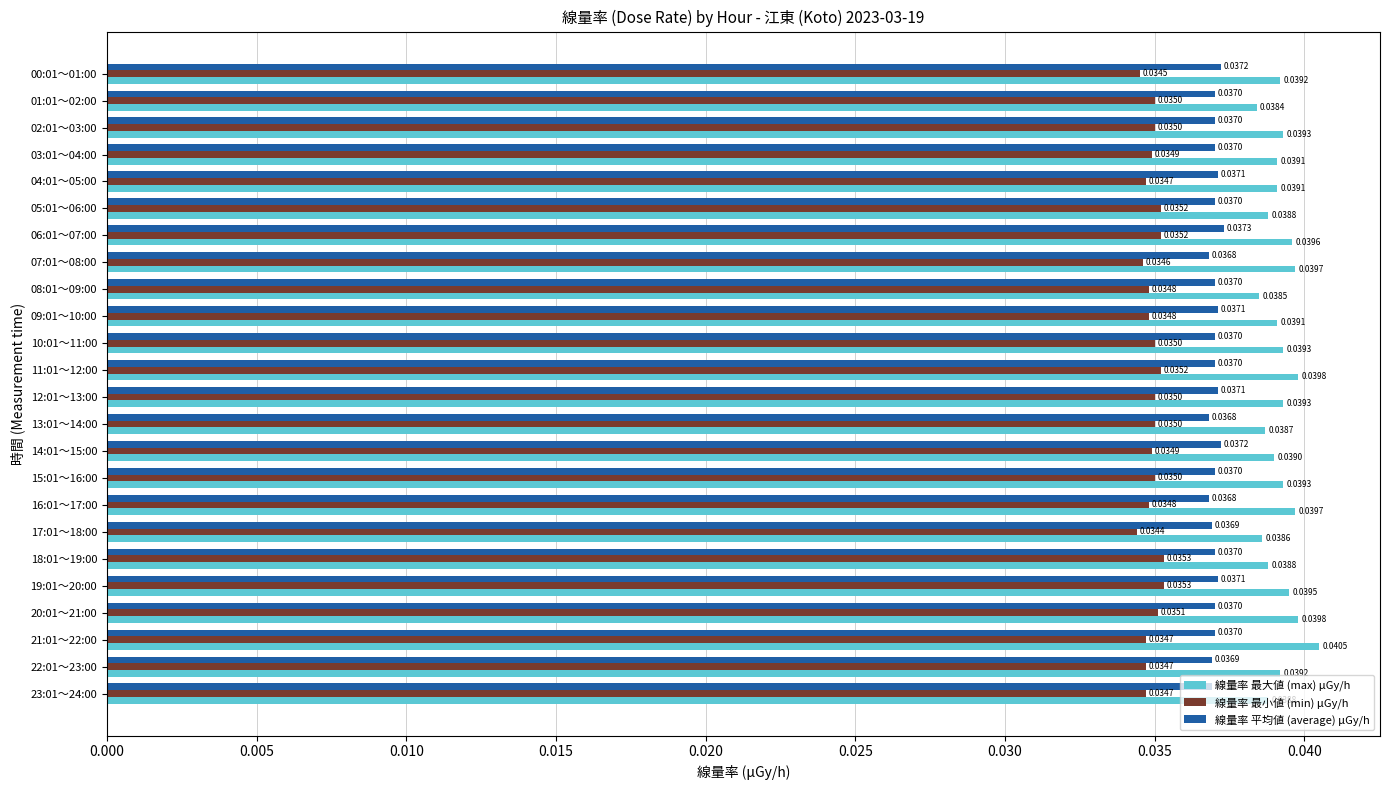

What is the sum of all 線量率 平均値 (average) μGy/h values?

0.9